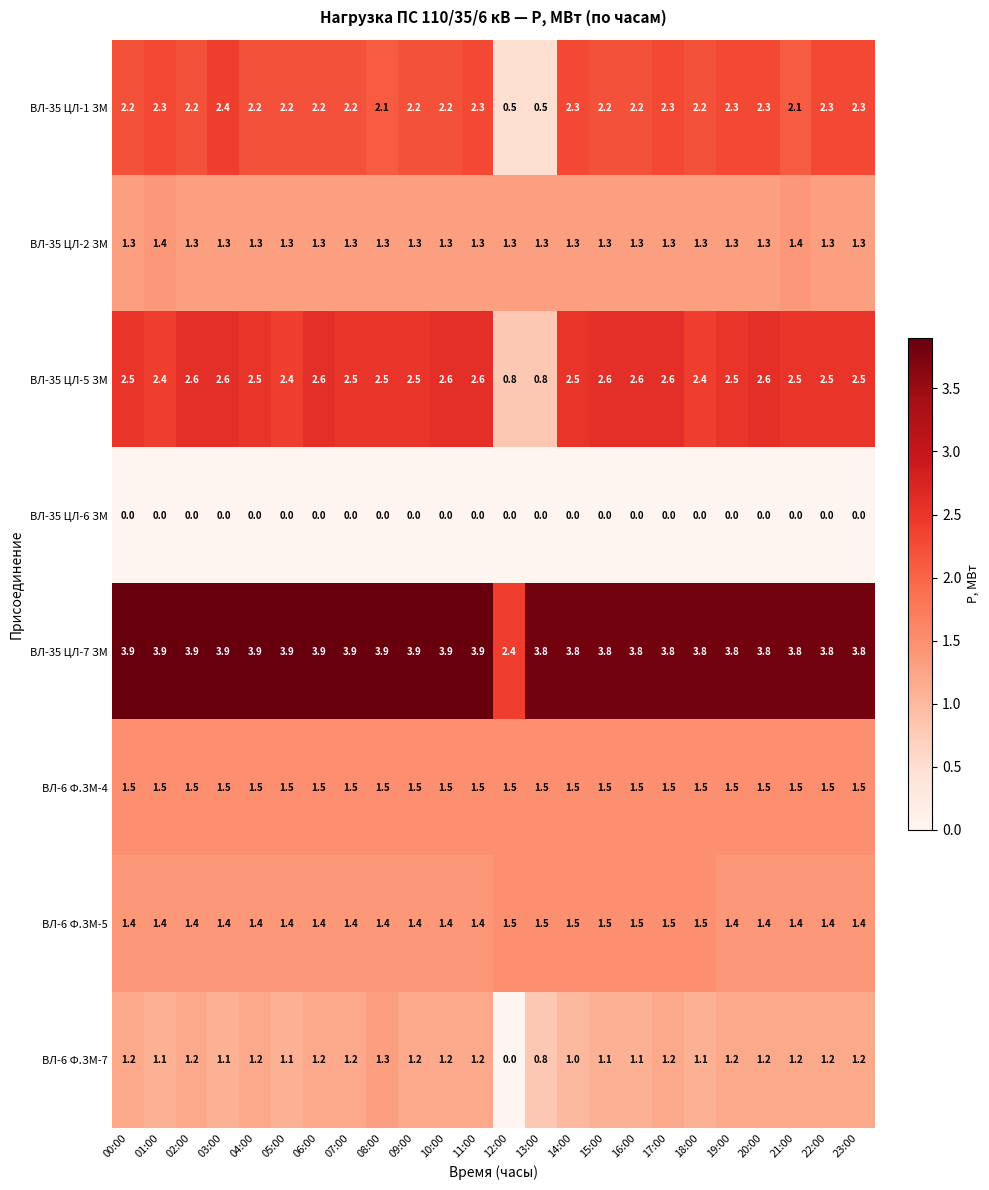

What is the average value of the ВЛ-35 ЦЛ-7 ЗМ series?

3.8